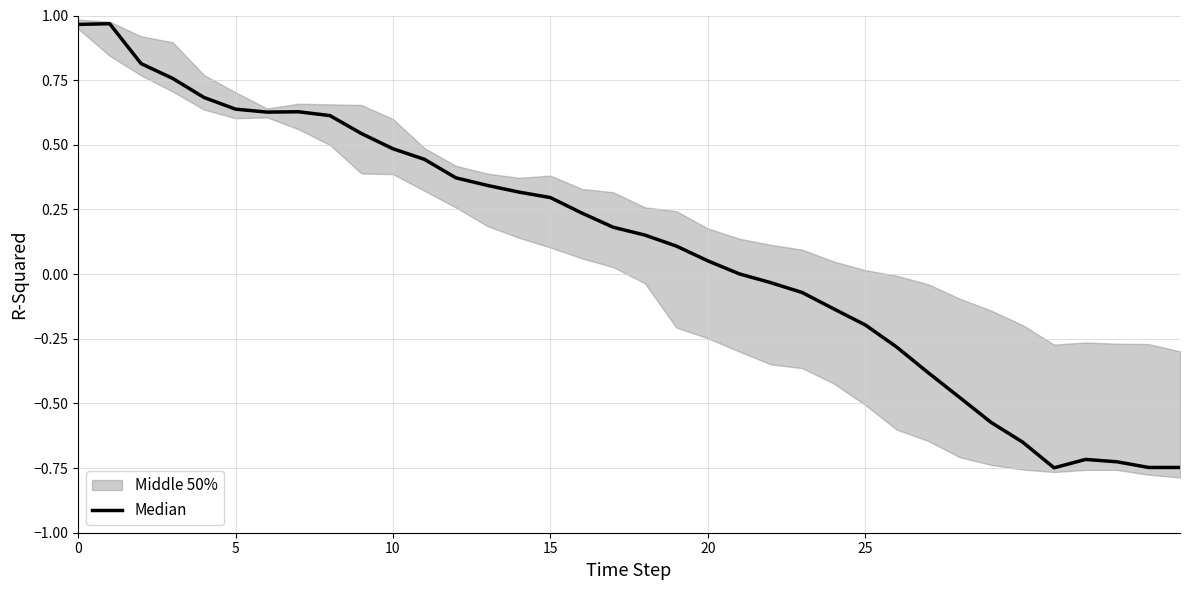

Reading left to right, transcribe all the data shown in this chart.

1.0	1.0	0.8	0.8	0.7	0.6	0.6	0.6	0.6	0.5	0.5	0.4	0.4	0.3	0.3	0.3	0.2	0.2	0.2	0.1	0.1	0.0	-0.0	-0.1	-0.1	-0.2	-0.3	-0.4	-0.5	-0.6	-0.6	-0.7	-0.7	-0.7	-0.7	-0.7